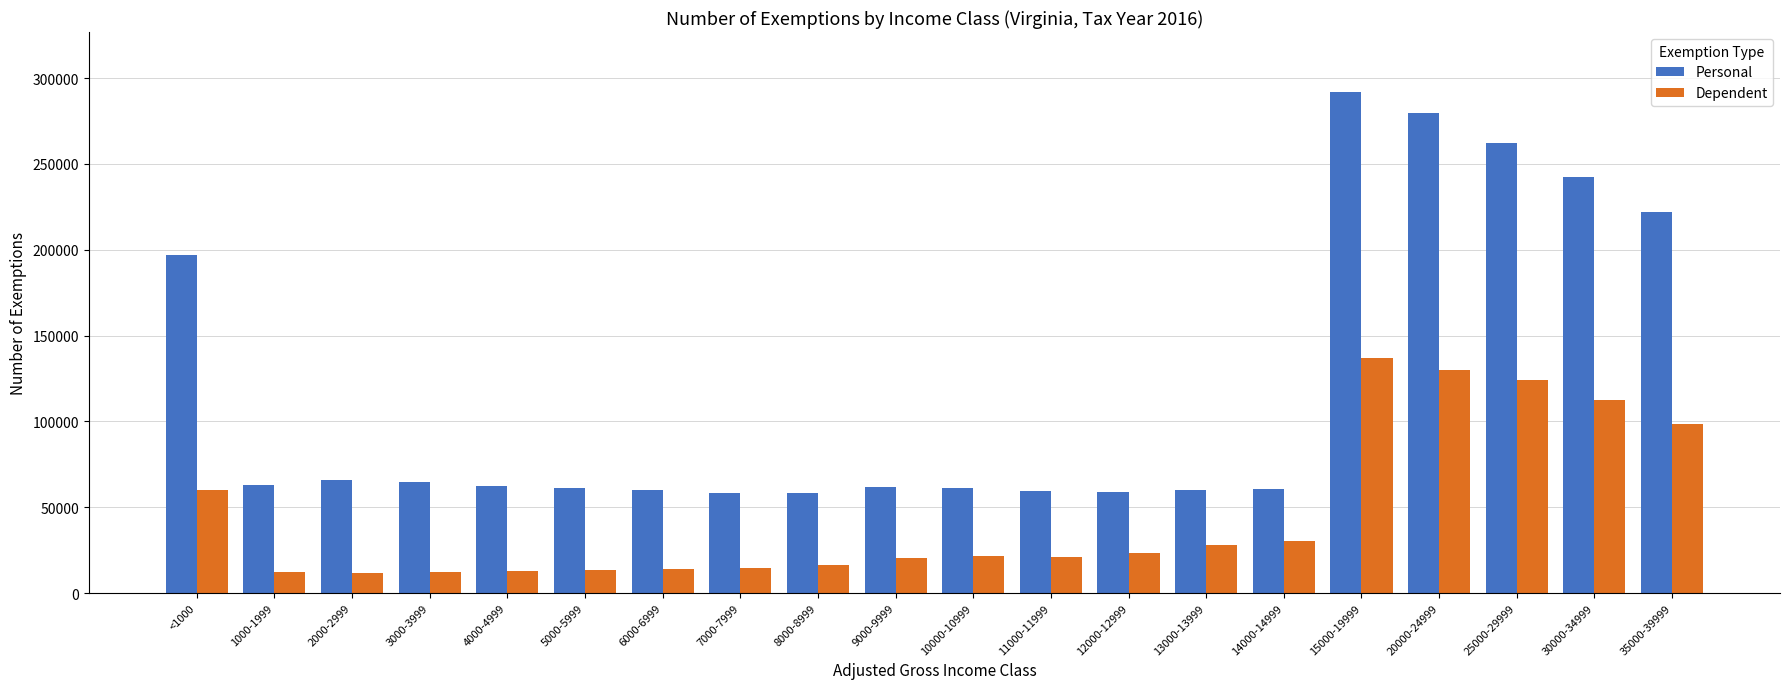

What is the label of the 8th bar from the right?

12000-12999